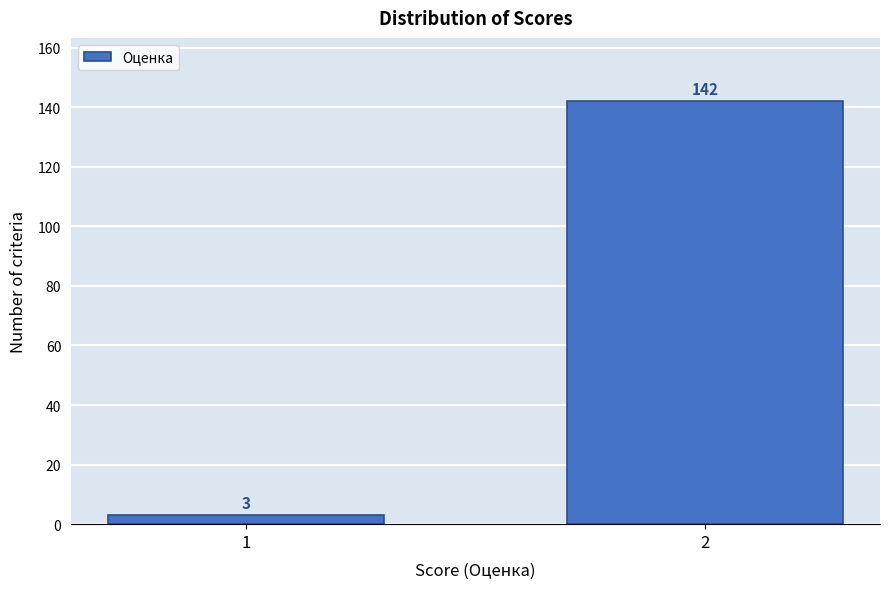

Reading left to right, list all the values displayed in this chart.

1=3	2=142